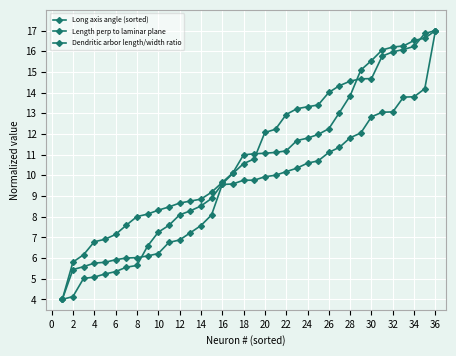

Is this an area chart (filled region under the line)?

No